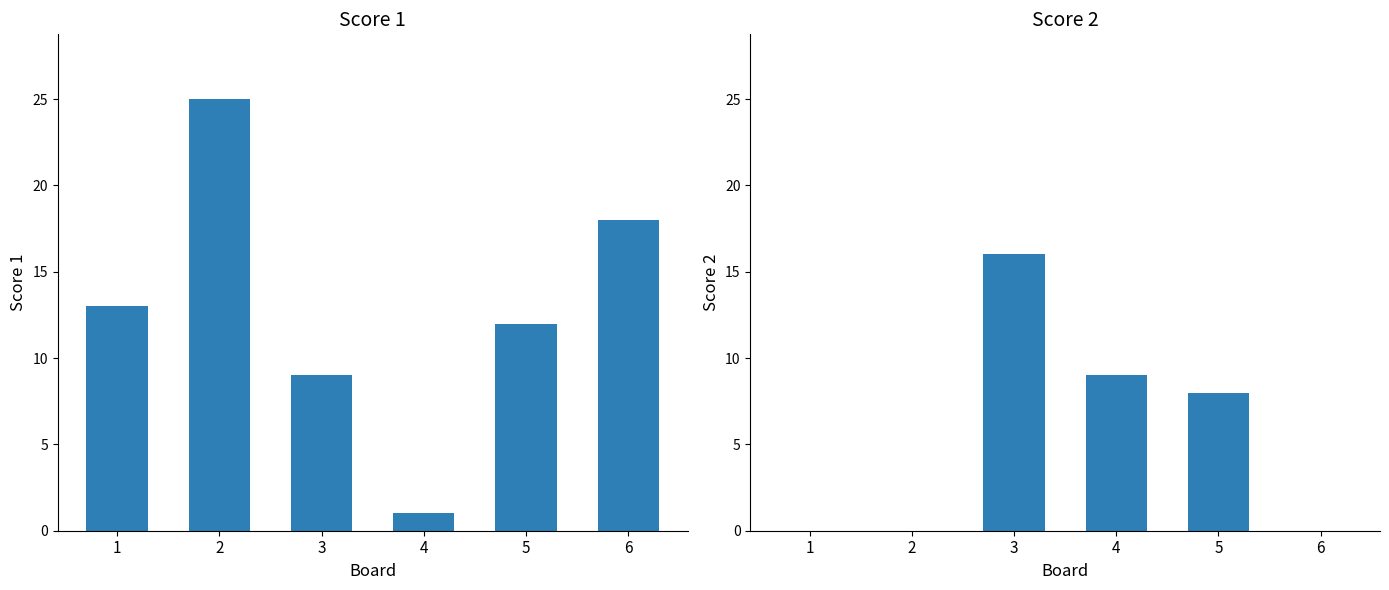

Are the bars grouped side by side (vs. stacked)?

Yes